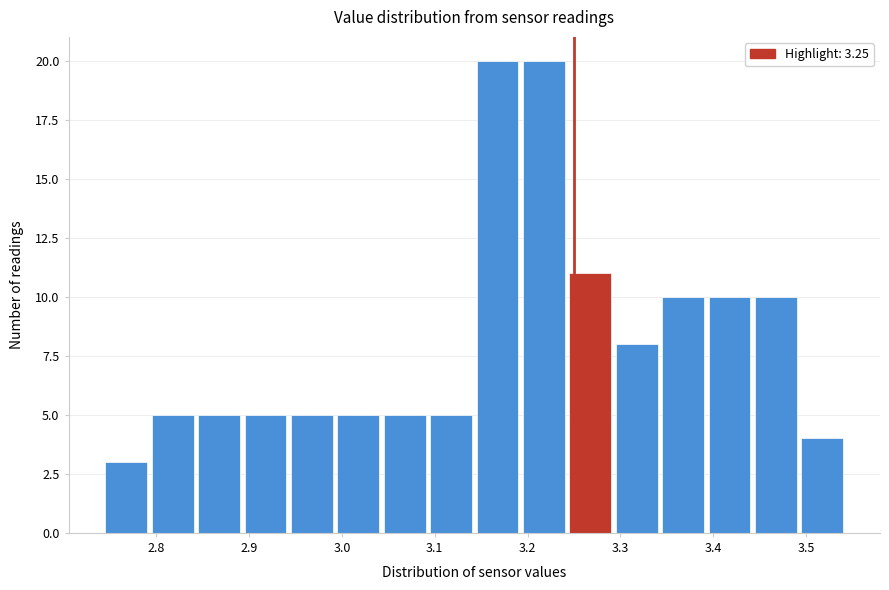

How tall is the bar that spans 3.345 to 3.395 on the x-axis? Neither the bar edges nor the heights are printed on the chart, so give them approximately, as read against the axes.

10